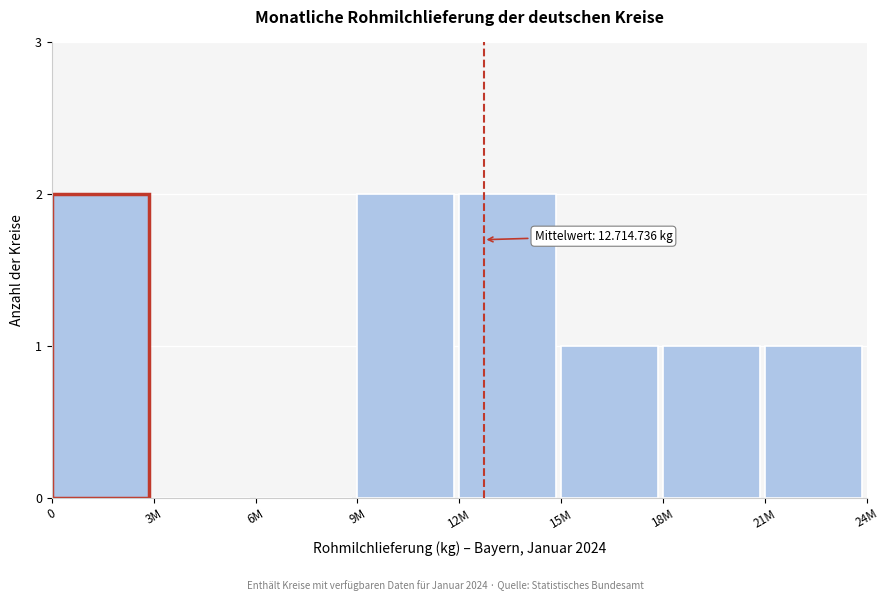

Reading left to right, list all the values displayed in this chart.

0=2	3M=0	6M=0	9M=2	12M=2	15M=1	18M=1	21M=1